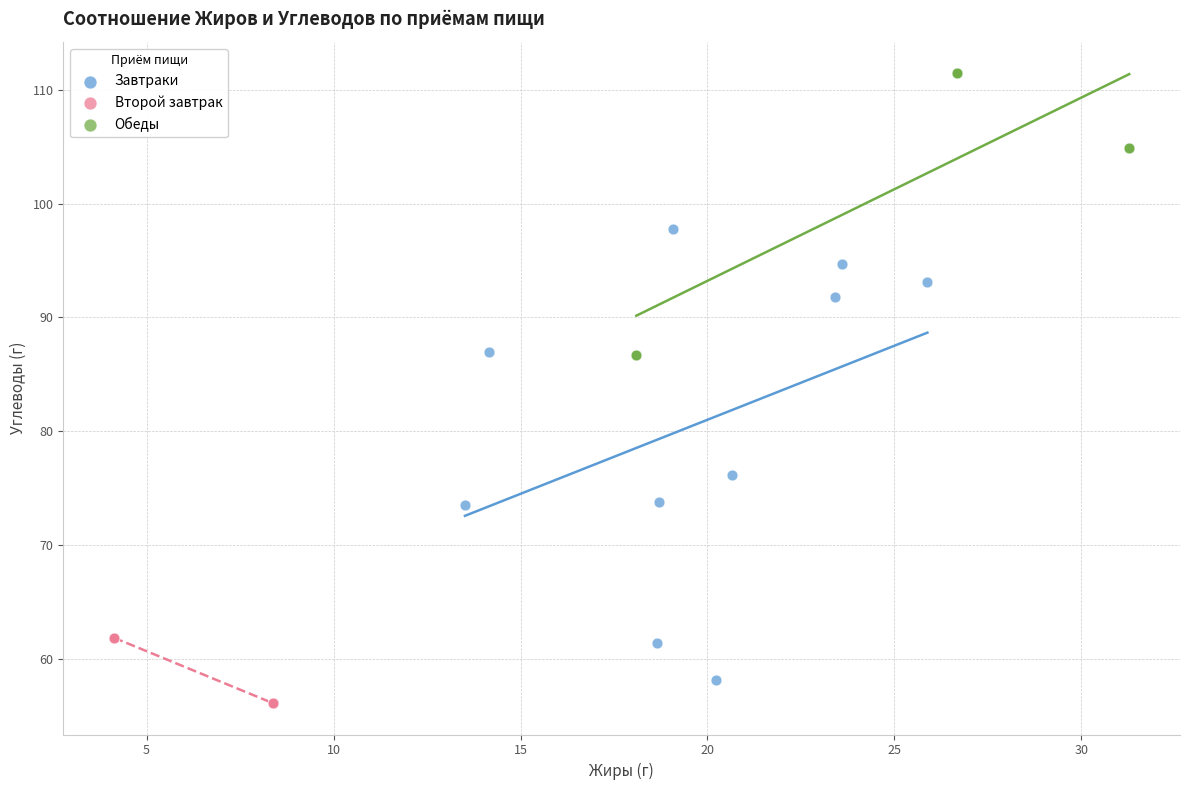

Which series has the widest spread of Y values?

Завтраки